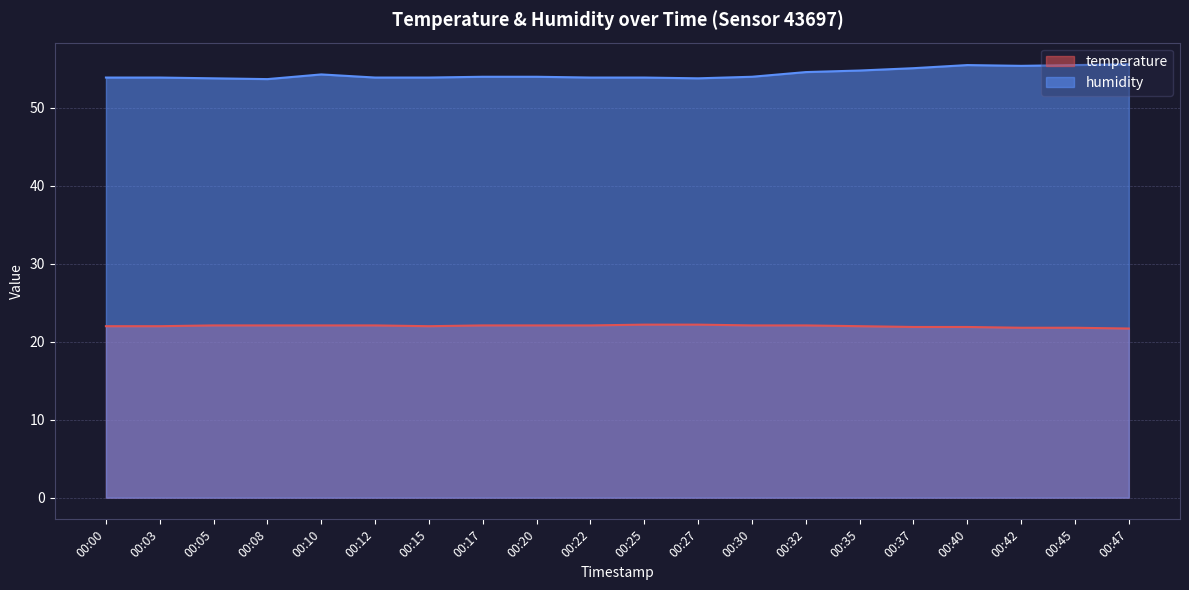

True or false: humidity and temperature intersect in this chart.

False